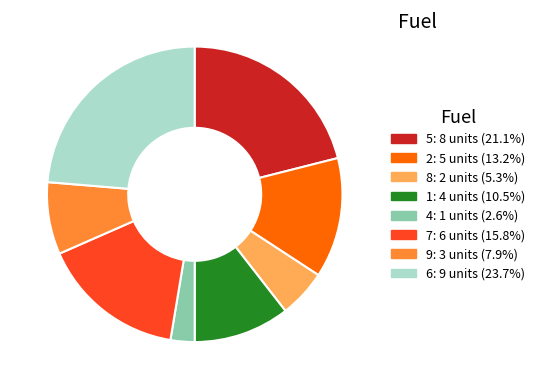

Which category has the biggest portion of the pie?

6